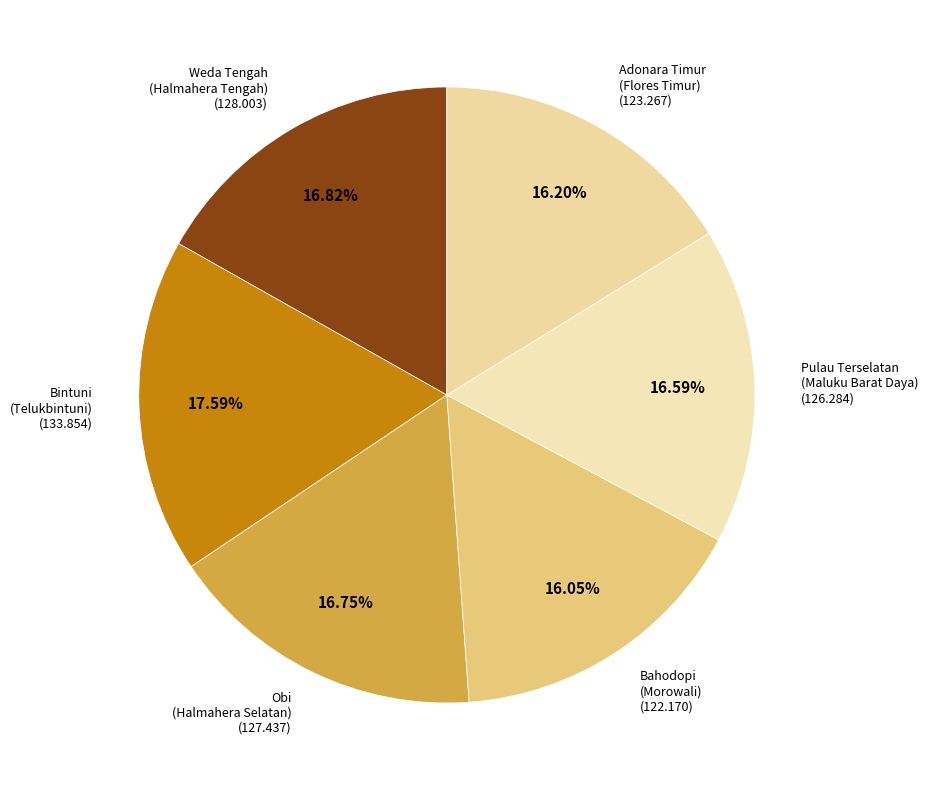

Combined, do Bahodopi (Morowali) and Adonara Timur (Flores Timur) account for over 50%?

No